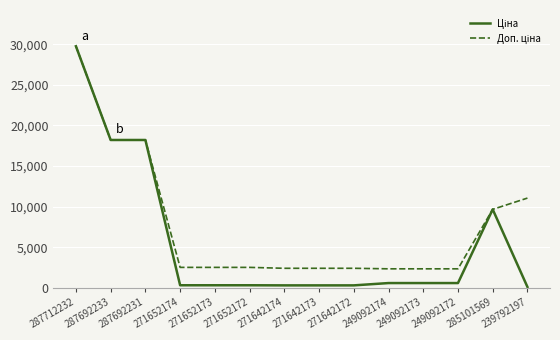

Is this an area chart (filled region under the line)?

No